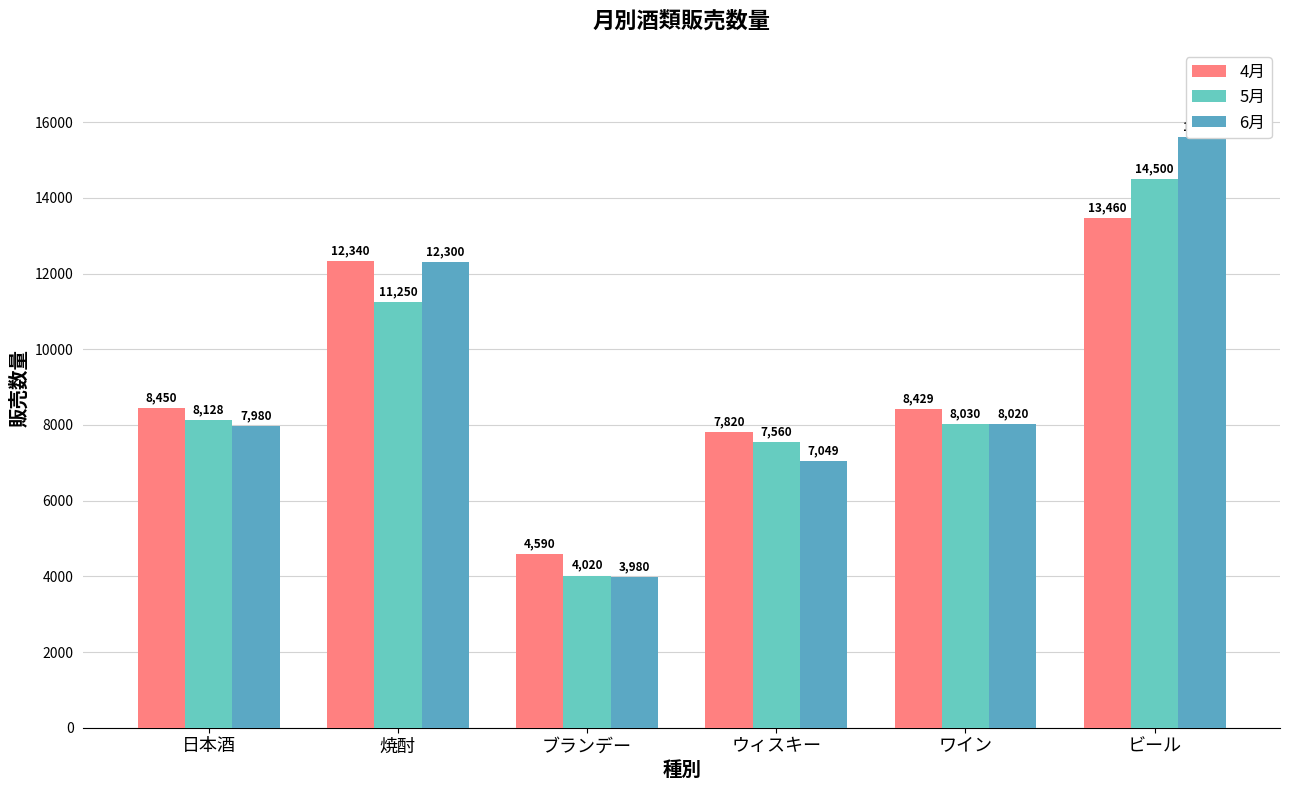

Which category has the highest value in the 6月 series?

ビール